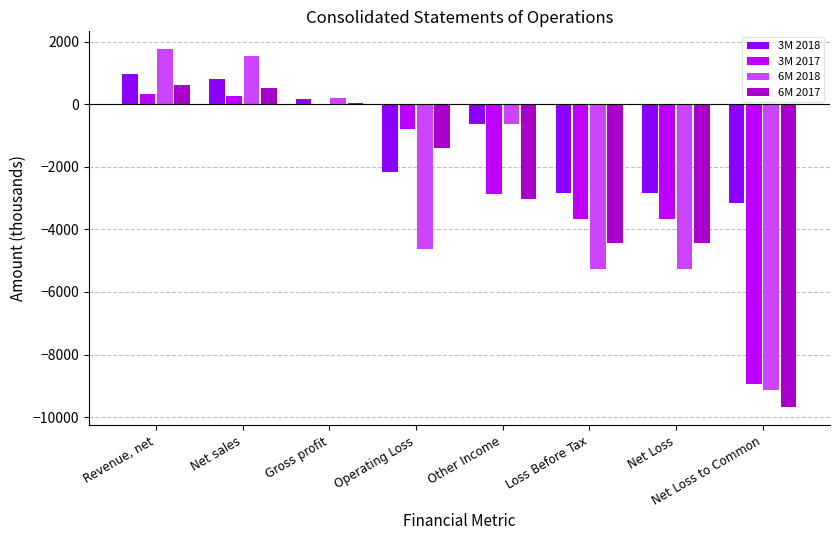

Which series has the largest total across all categories?

3M 2018